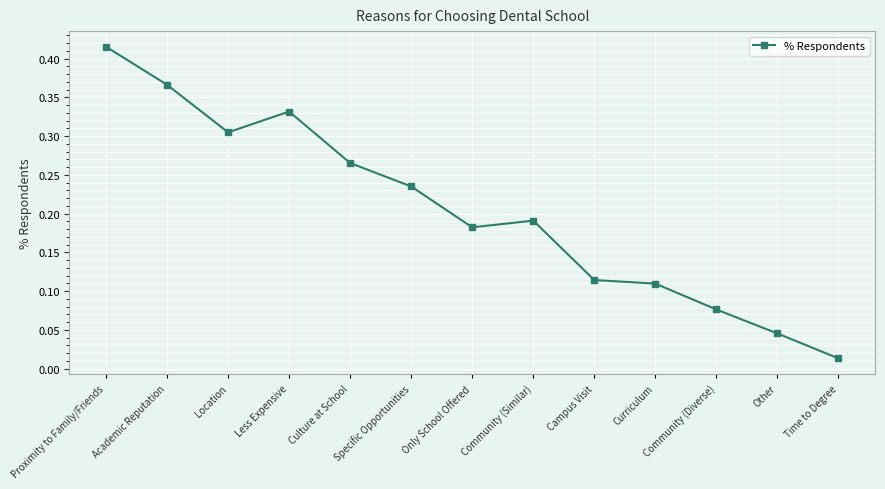

What is the change in value from Specific Opportunities to Other?

-0.2